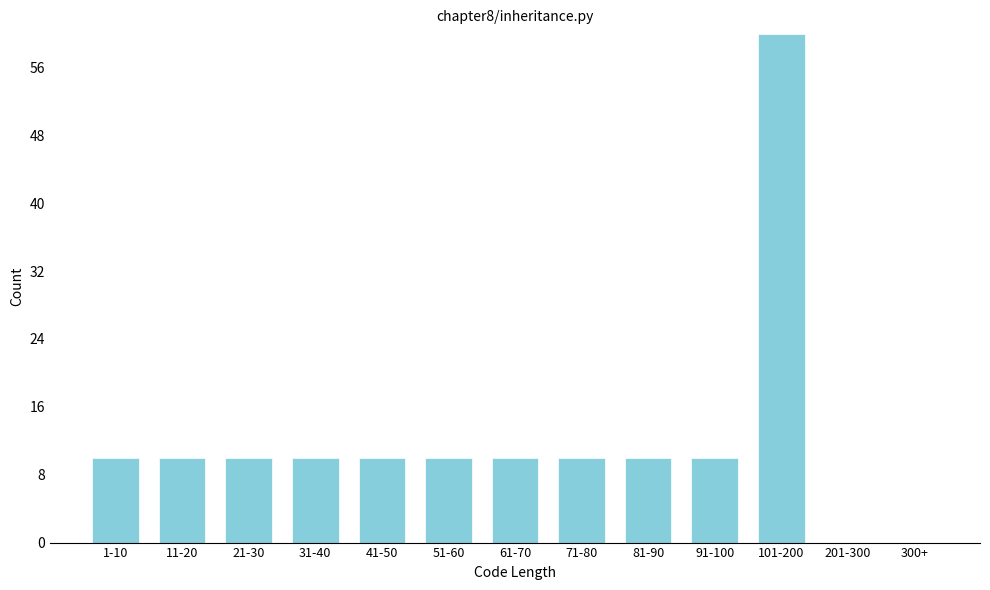

Reading left to right, extract all data points from this chart.

1-10=10	11-20=10	21-30=10	31-40=10	41-50=10	51-60=10	61-70=10	71-80=10	81-90=10	91-100=10	101-200=60	201-300=0	300+=0